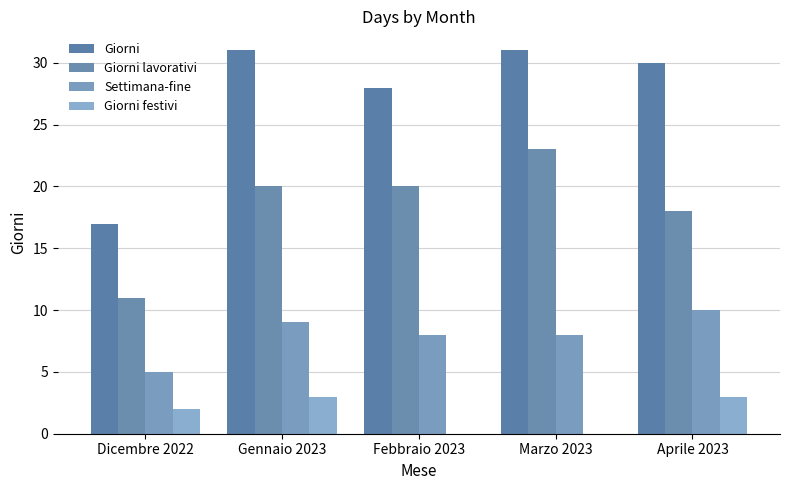

Which series has the largest total across all categories?

Giorni